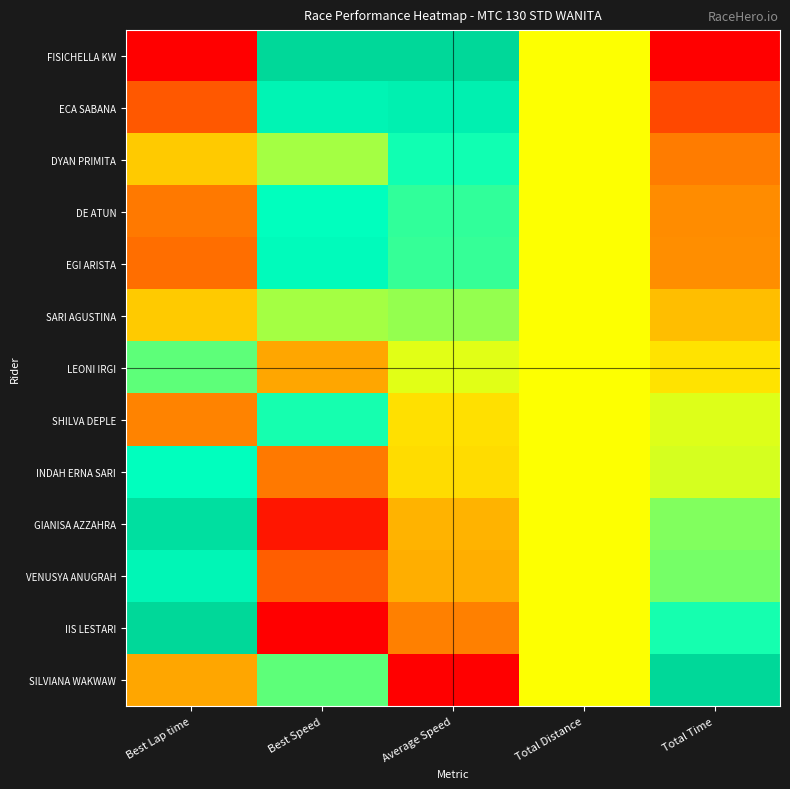

At Best Speed, list the series in order from smallest to largest.

IIS LESTARI, GIANISA AZZAHRA, VENUSYA ANUGRAH, INDAH ERNA SARI, LEONI IRGI, SARI AGUSTINA, DYAN PRIMITA, SILVIANA WAKWAW, SHILVA DEPLE, DE ATUN, EGI ARISTA, ECA SABANA, FISICHELLA KW